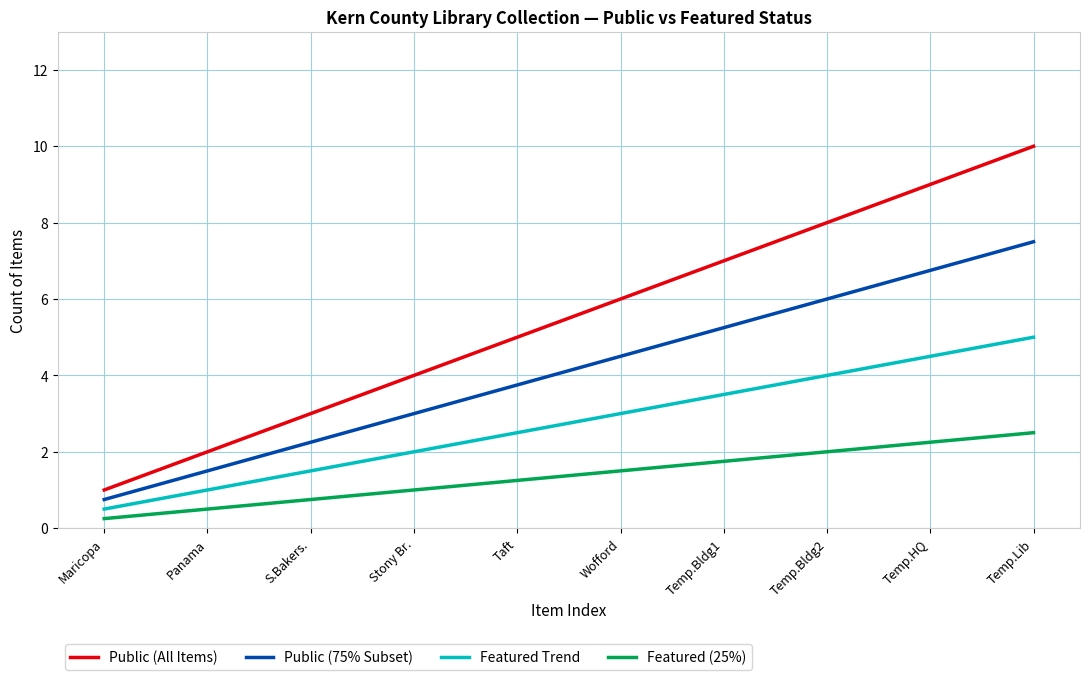

At which label does Public (75% Subset) reach its minimum?

Maricopa